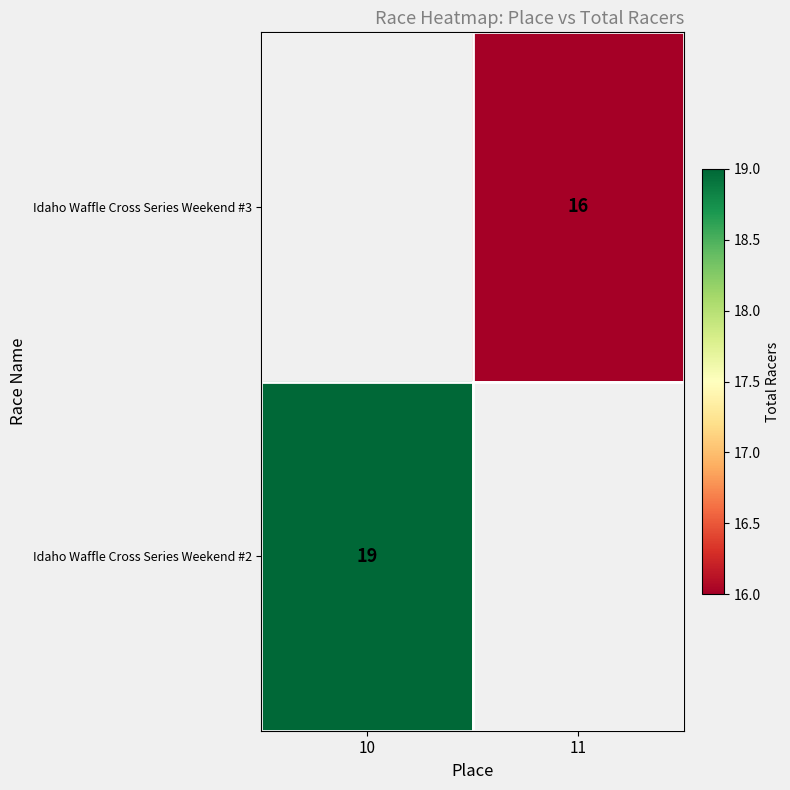

Is it true that Idaho Waffle Cross Series Weekend #2 equals 30 at 10?

False